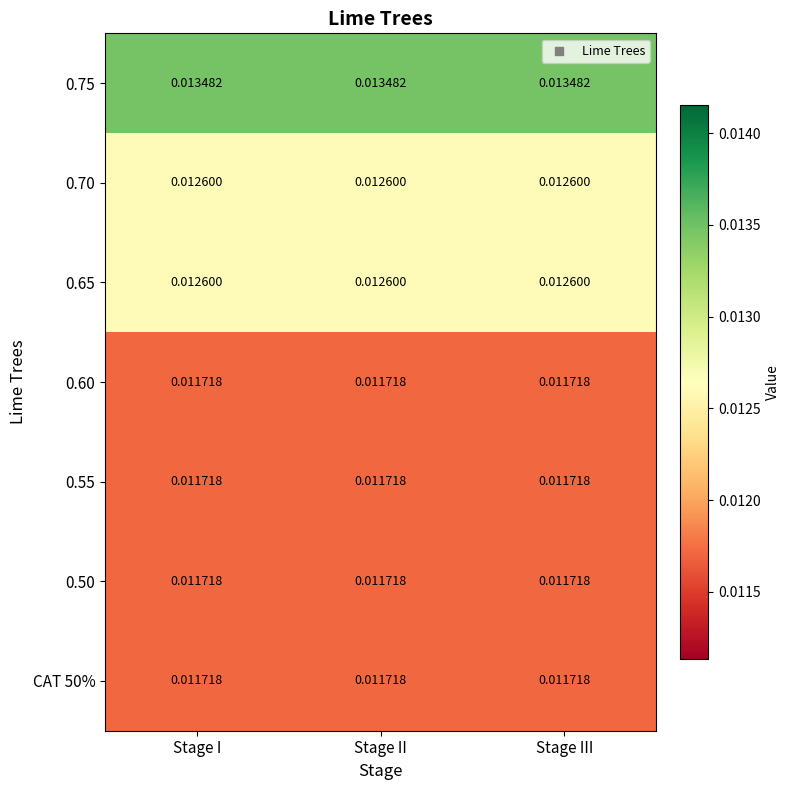

Reading right to left, what are all the values shown in this chart?

0.75: Stage III=0.0	Stage II=0.0	Stage I=0.0
0.70: Stage III=0.0	Stage II=0.0	Stage I=0.0
0.65: Stage III=0.0	Stage II=0.0	Stage I=0.0
0.60: Stage III=0.0	Stage II=0.0	Stage I=0.0
0.55: Stage III=0.0	Stage II=0.0	Stage I=0.0
0.50: Stage III=0.0	Stage II=0.0	Stage I=0.0
CAT 50%: Stage III=0.0	Stage II=0.0	Stage I=0.0